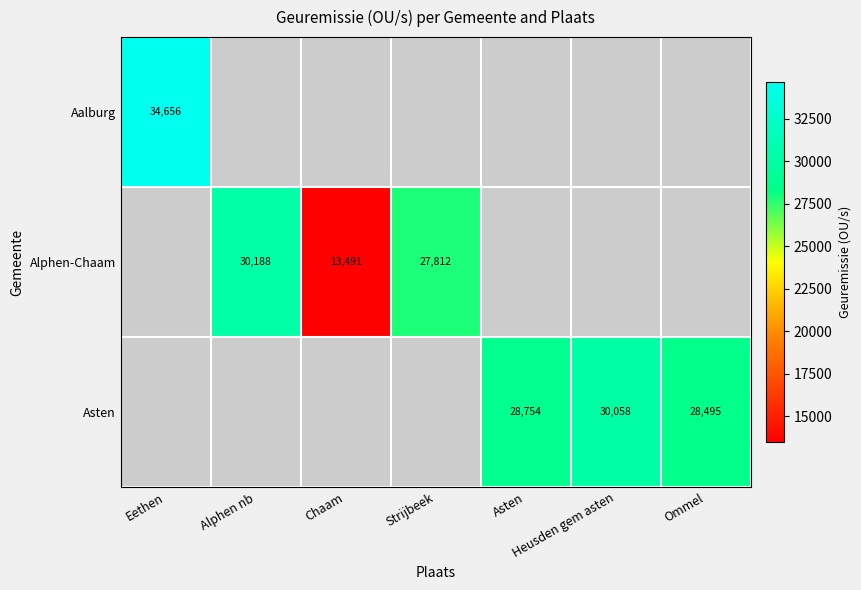

Which category has the highest value across all series?

Eethen